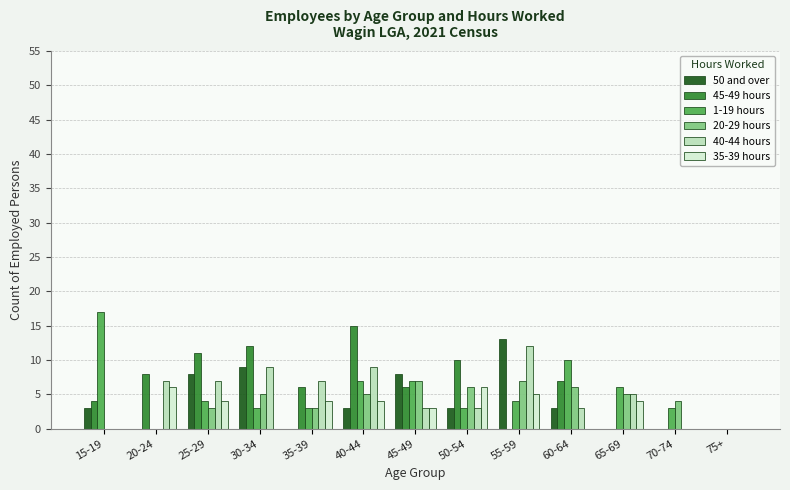

Reading right to left, extract all data points from this chart.

50 and over: 75+=0	70-74=0	65-69=0	60-64=3	55-59=13	50-54=3	45-49=8	40-44=3	35-39=0	30-34=9	25-29=8	20-24=0	15-19=3
45-49 hours: 75+=0	70-74=0	65-69=0	60-64=7	55-59=0	50-54=10	45-49=6	40-44=15	35-39=6	30-34=12	25-29=11	20-24=8	15-19=4
1-19 hours: 75+=0	70-74=3	65-69=6	60-64=10	55-59=4	50-54=3	45-49=7	40-44=7	35-39=3	30-34=3	25-29=4	20-24=0	15-19=17
20-29 hours: 75+=0	70-74=4	65-69=5	60-64=6	55-59=7	50-54=6	45-49=7	40-44=5	35-39=3	30-34=5	25-29=3	20-24=0	15-19=0
40-44 hours: 75+=0	70-74=0	65-69=5	60-64=3	55-59=12	50-54=3	45-49=3	40-44=9	35-39=7	30-34=9	25-29=7	20-24=7	15-19=0
35-39 hours: 75+=0	70-74=0	65-69=4	60-64=0	55-59=5	50-54=6	45-49=3	40-44=4	35-39=4	30-34=0	25-29=4	20-24=6	15-19=0